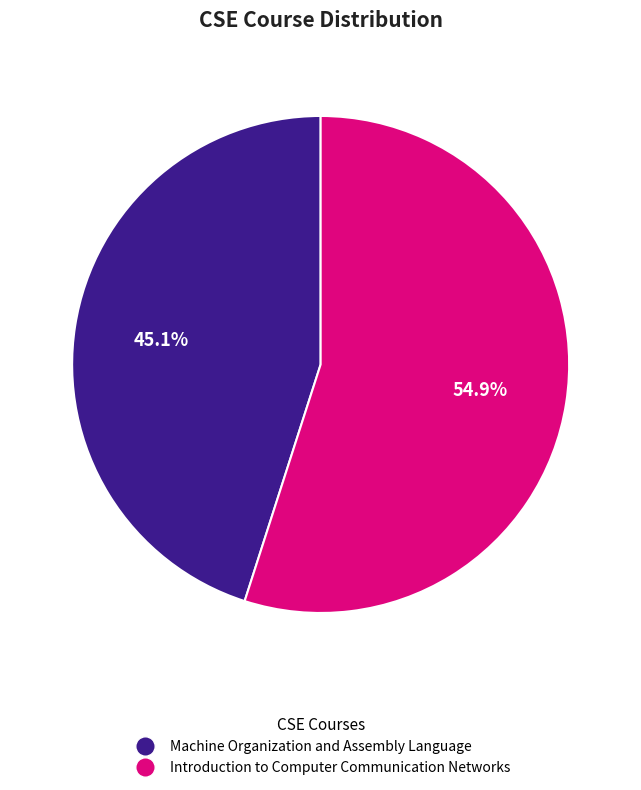

Count the number of slices in the pie.

2